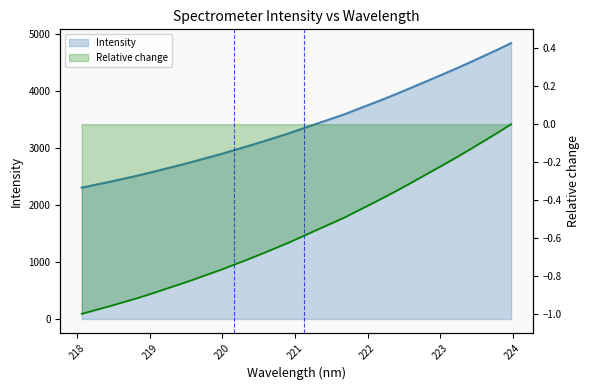

Rank the categories by value from lowest to highest.

218.0596, 218.2508, 218.442, 218.6332, 218.8244, 219.0156, 219.2067, 219.3979, 219.589, 219.7801, 219.9712, 220.1623, 220.3533, 220.5444, 220.7354, 220.9264, 221.1174, 221.3083, 221.4993, 221.6902, 221.8812, 222.0721, 222.263, 222.4538, 222.6447, 222.8355, 223.0264, 223.2172, 223.408, 223.5987, 223.7895, 223.9802